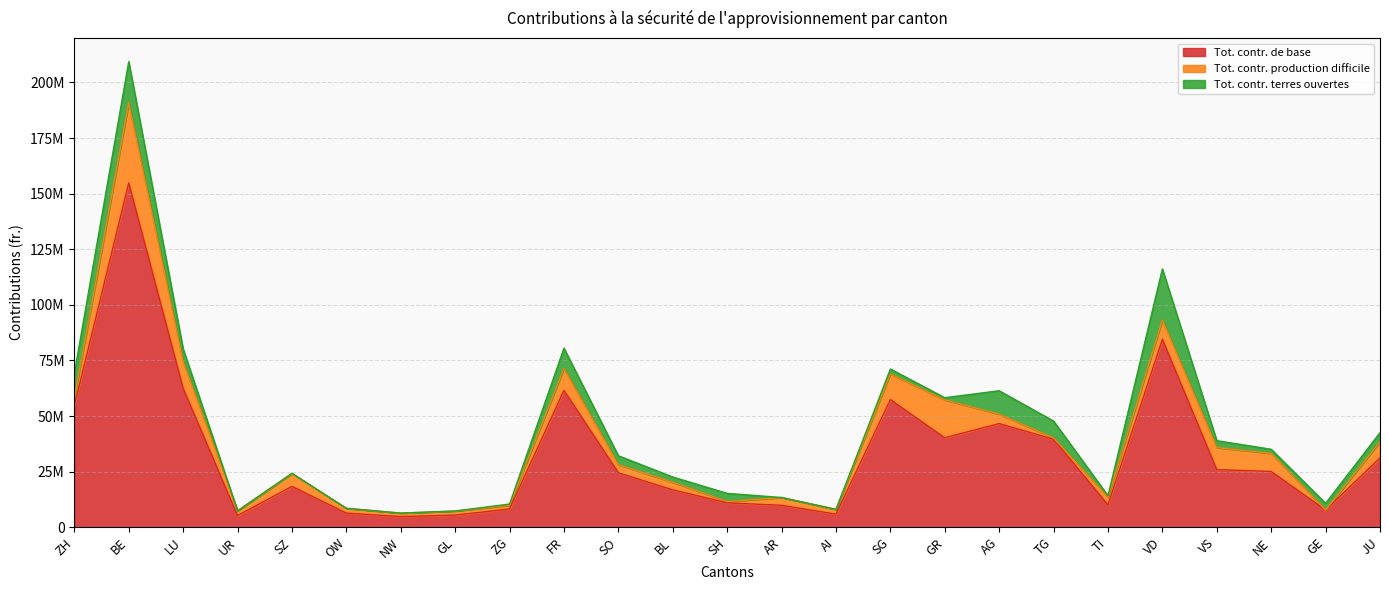

True or false: Tot. contr. production difficile and Tot. contr. de base cross at least once.

False